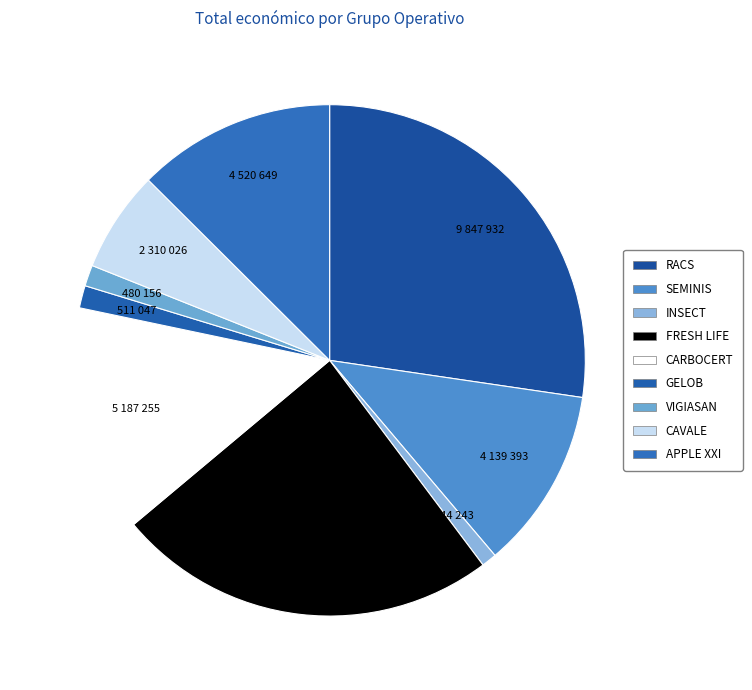

To the nearest percent, what percentage of the pie is SEMINIS?

11%